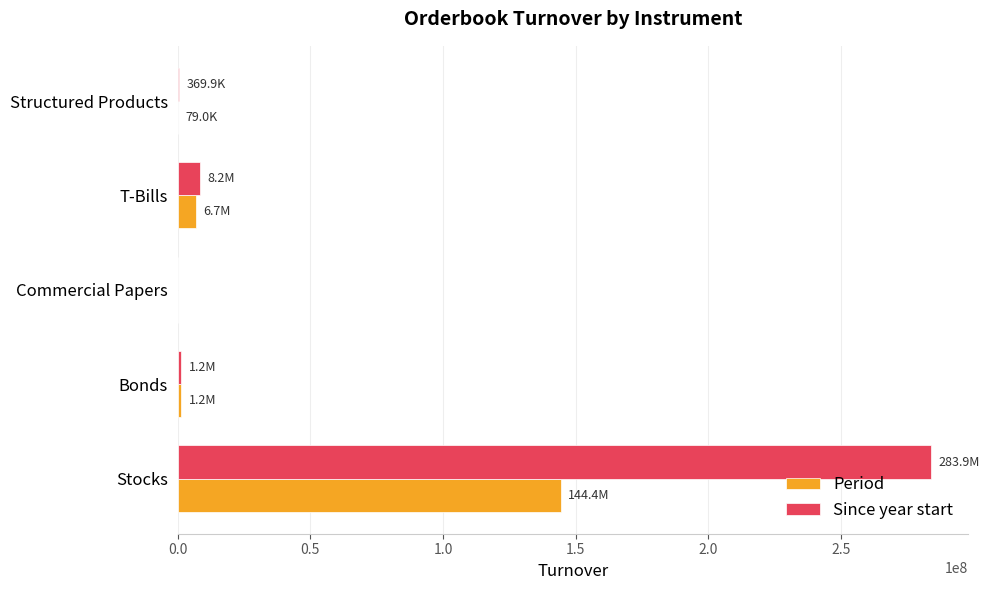

Which label corresponds to the largest value in the chart?

Stocks